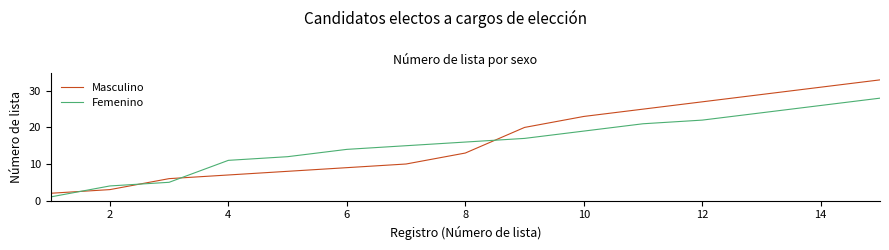

What is the difference between the maximum and minimum values in the Femenino series?

27